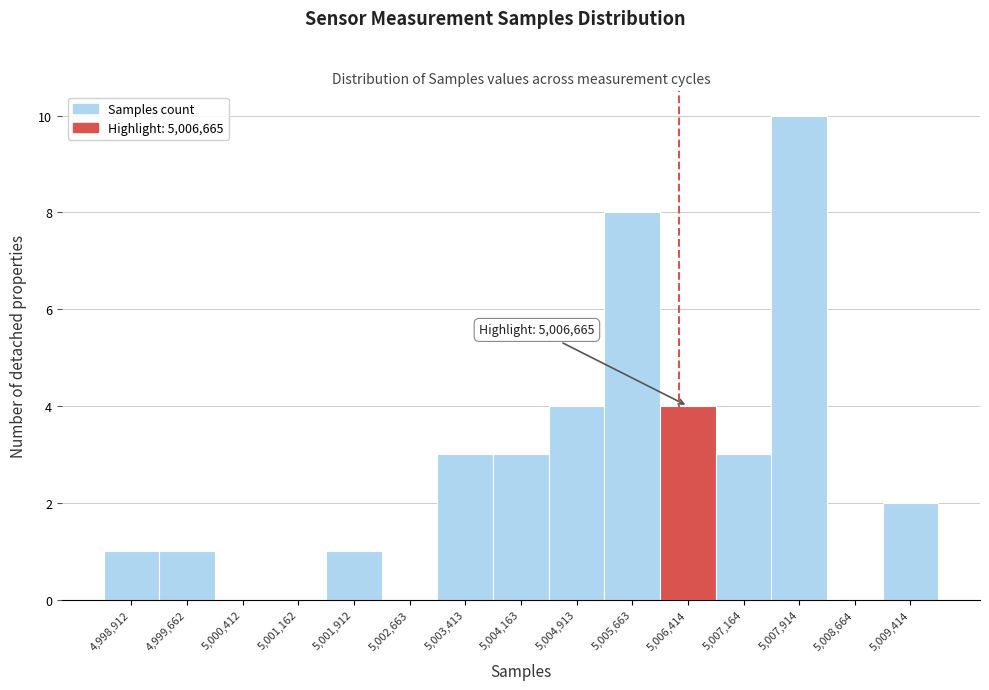

Reading left to right, list all the values displayed in this chart.

4,998,912=1	4,999,662=1	5,000,412=0	5,001,162=0	5,001,912=1	5,002,663=0	5,003,413=3	5,004,163=3	5,004,913=4	5,005,663=8	5,006,414=4	5,007,164=3	5,007,914=10	5,008,664=0	5,009,414=2